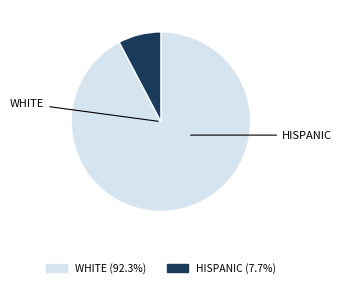

Is there a majority slice in this chart?

Yes